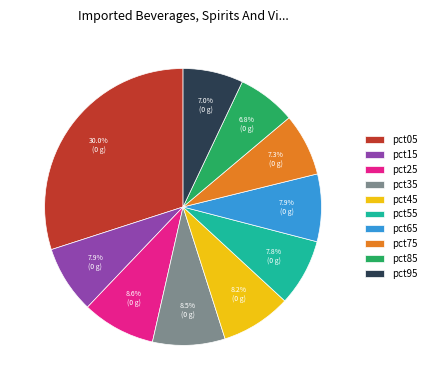

Count the number of slices in the pie.

10